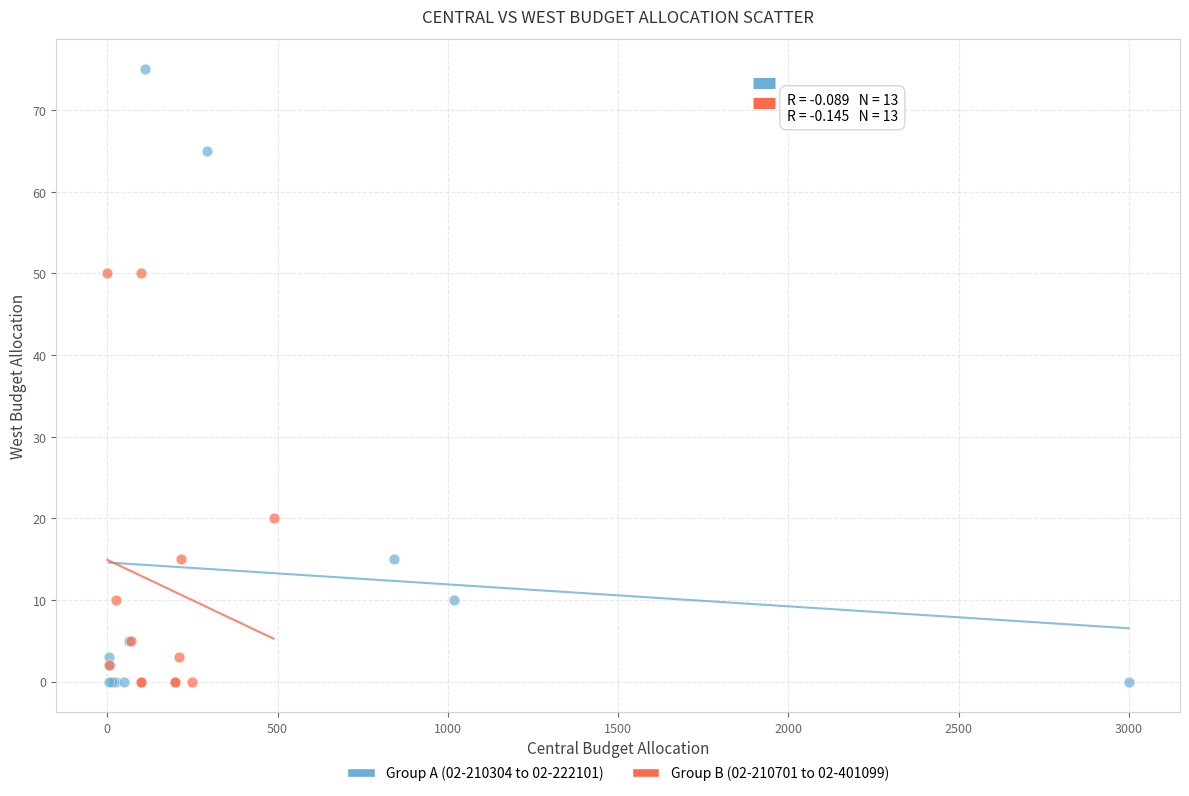

Which series has the largest Y range (max minus min)?

Group A (02-210304 to 02-222101)